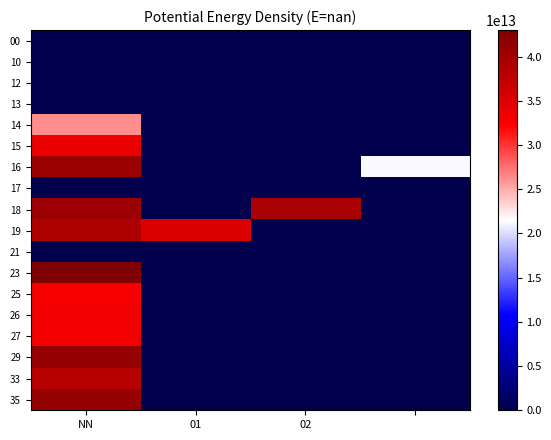

Reading left to right, what are all the values shown in this chart?

00: 0	0	0	310796875
10: 0	0	0	0
12: 272900440	0	0	0
13: 338369044	0	0	0
14: 26290192900014	0	0	212902464
15: 33836904400015	0	0	0
16: 40518257700016	0	0	21290246400016
17: 0	0	0	0
18: 40441926900018	0	39390627600018	0
19: 39096934300024	35133806600019	0	0
21: 424450831	424450831	0	0
23: 43006125900023	0	0	0
25: 32672955500010	0	0	0
26: 33180018500026	0	0	0
27: 32932980900027	0	0	0
29: 40993560800029	0	0	0
33: 38202424800033	0	0	0
35: 41011876400035	0	0	0